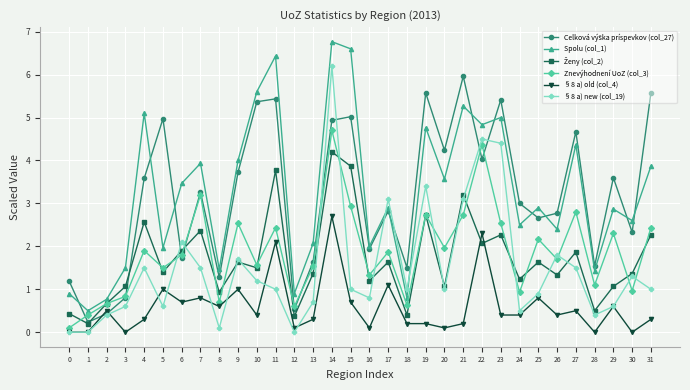

True or false: Znevýhodnení UoZ (col_3) and §8 a) old (col_4) intersect in this chart.

False